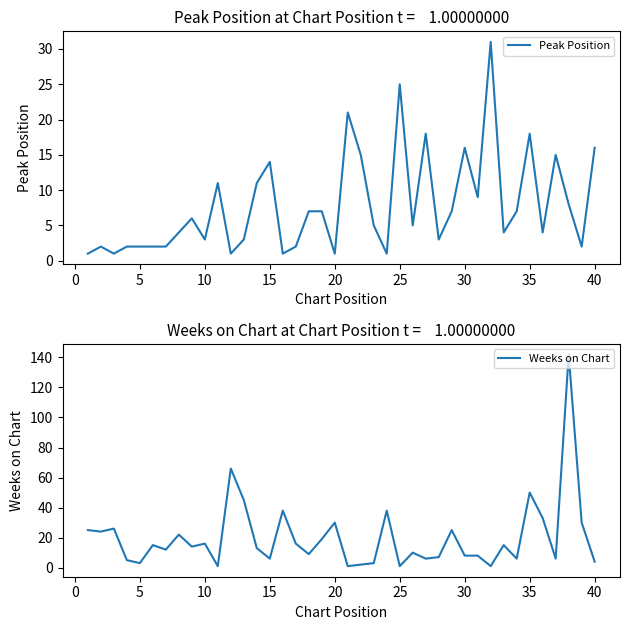

What is the maximum value for Weeks on Chart?

142